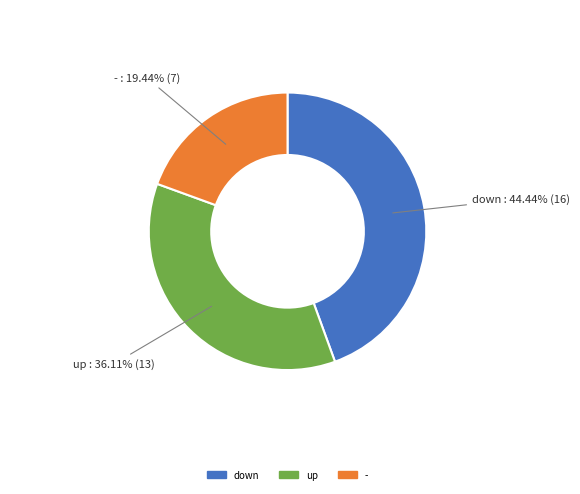

Is there any slice that represents more than half of the pie?

No